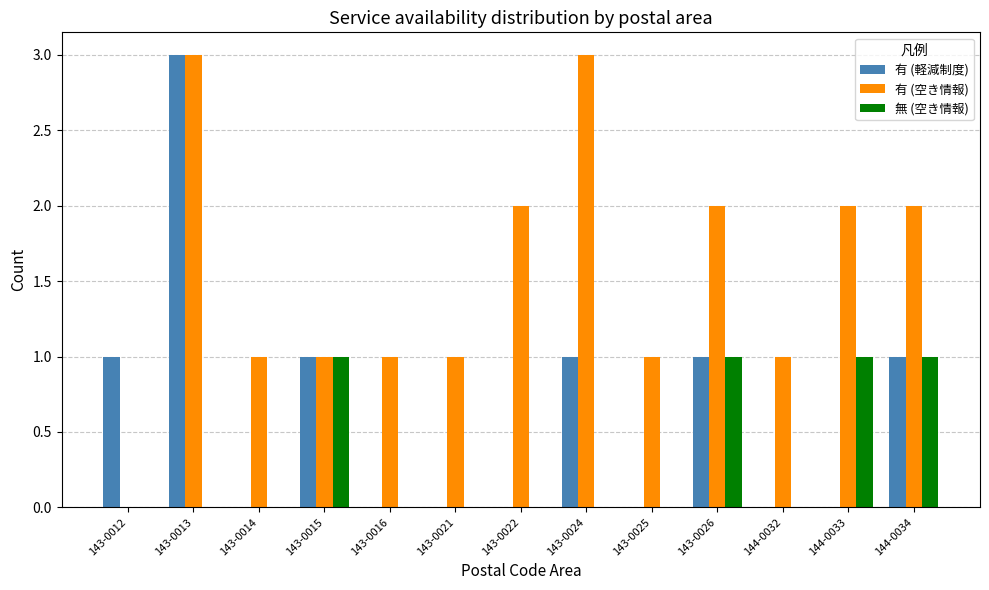

What is the maximum value shown in the chart?

3